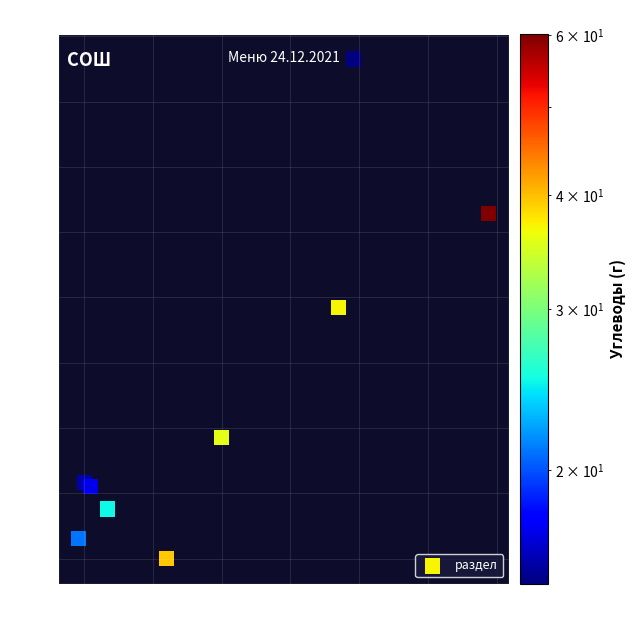

What is the range of X values (max minus min)?

298.4